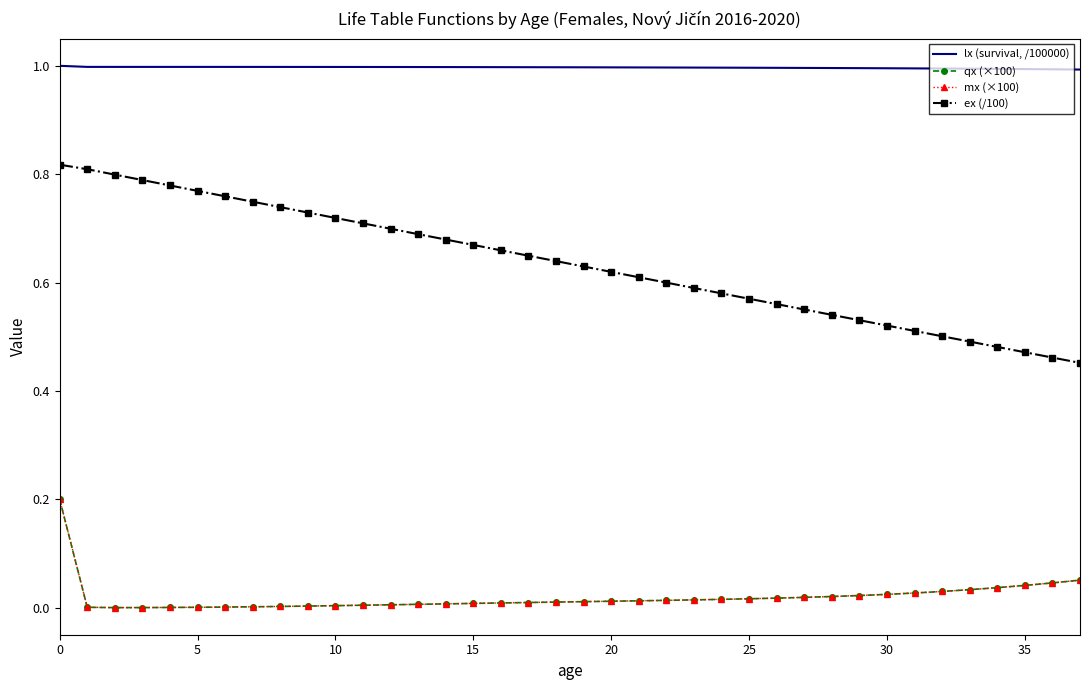

Which series has the largest range (max minus min)?

ex (/100)